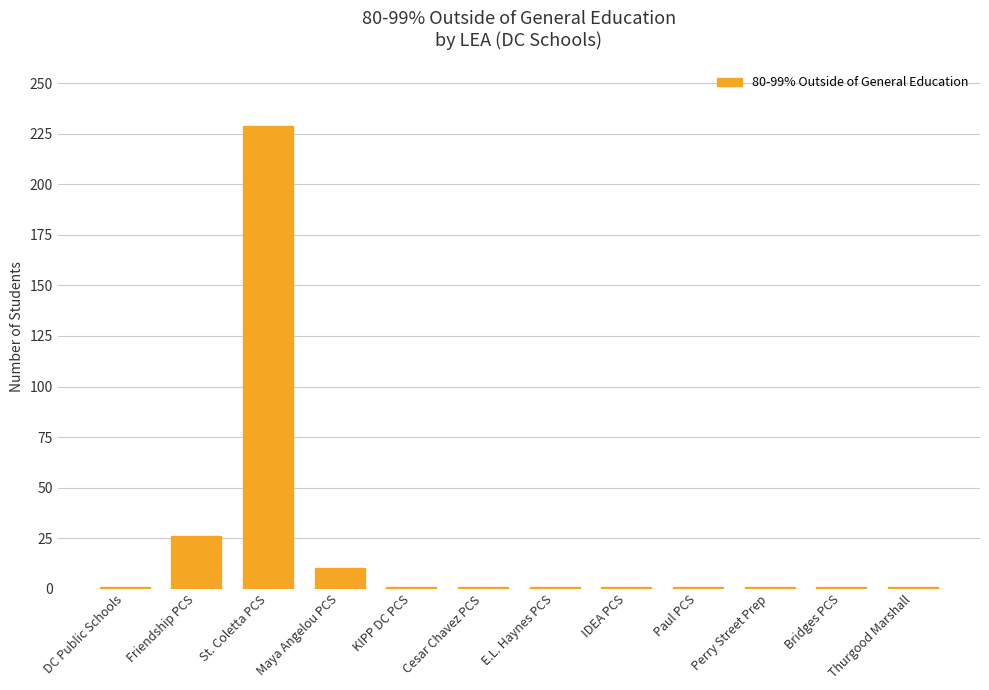

What is the smallest value displayed?

1